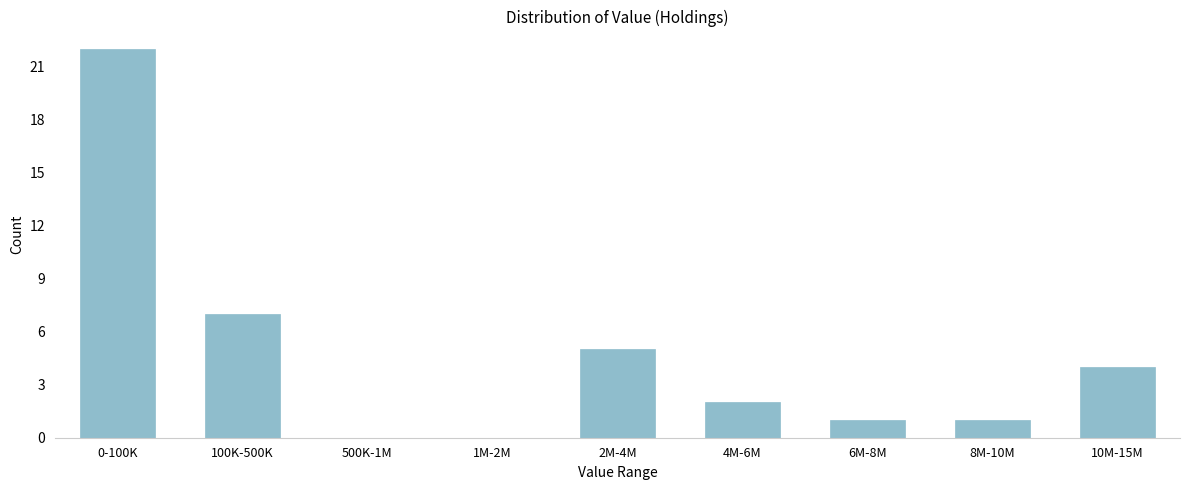

Reading left to right, what are all the values shown in this chart?

0-100K=22	100K-500K=7	500K-1M=0	1M-2M=0	2M-4M=5	4M-6M=2	6M-8M=1	8M-10M=1	10M-15M=4